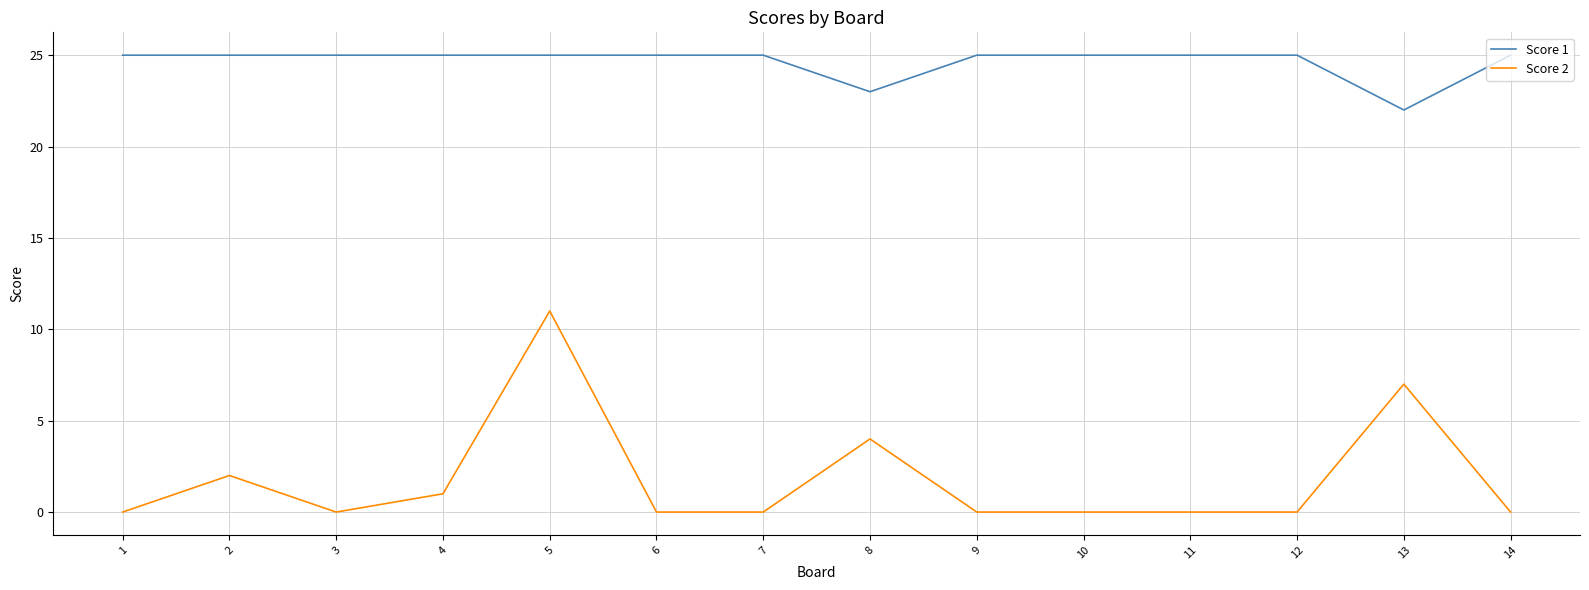

What is the greatest value displayed?

25